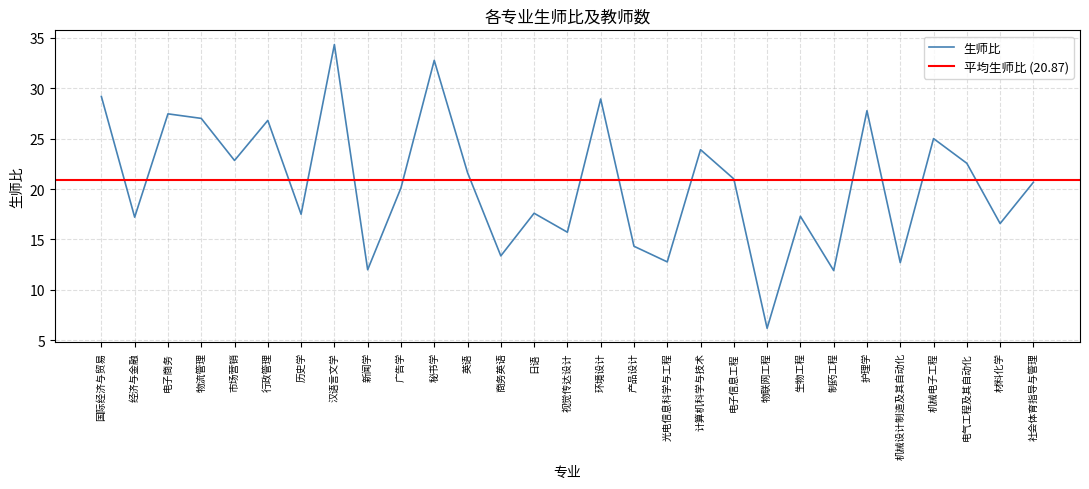

Where does the 生师比 series first go above 20?

国际经济与贸易